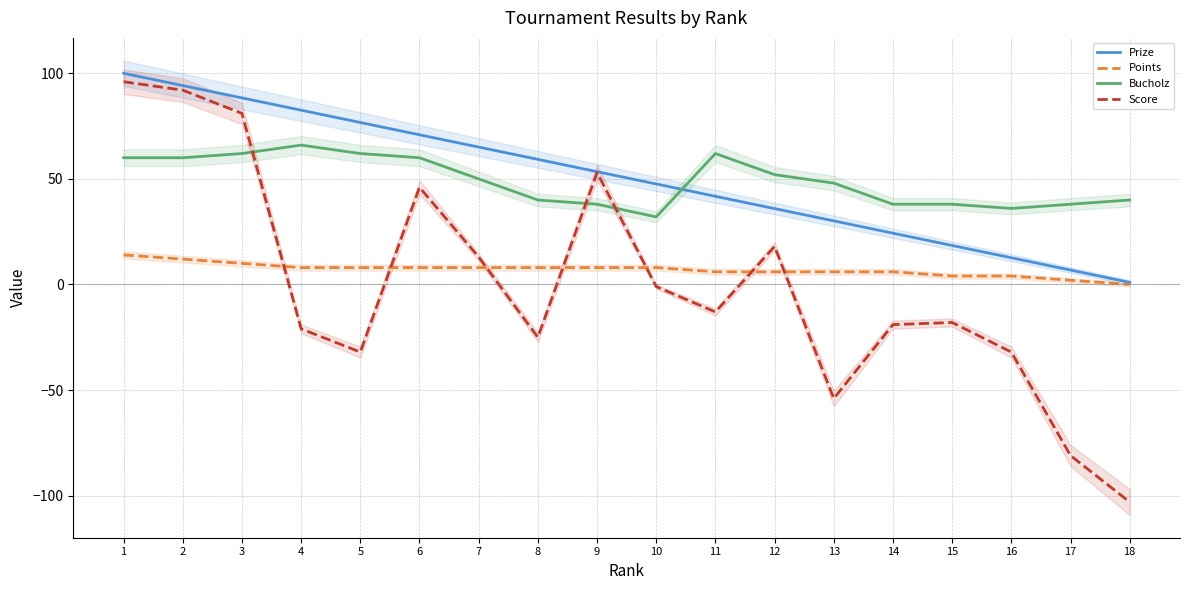

Is it true that Bucholz equals 38.0 at 14?

True